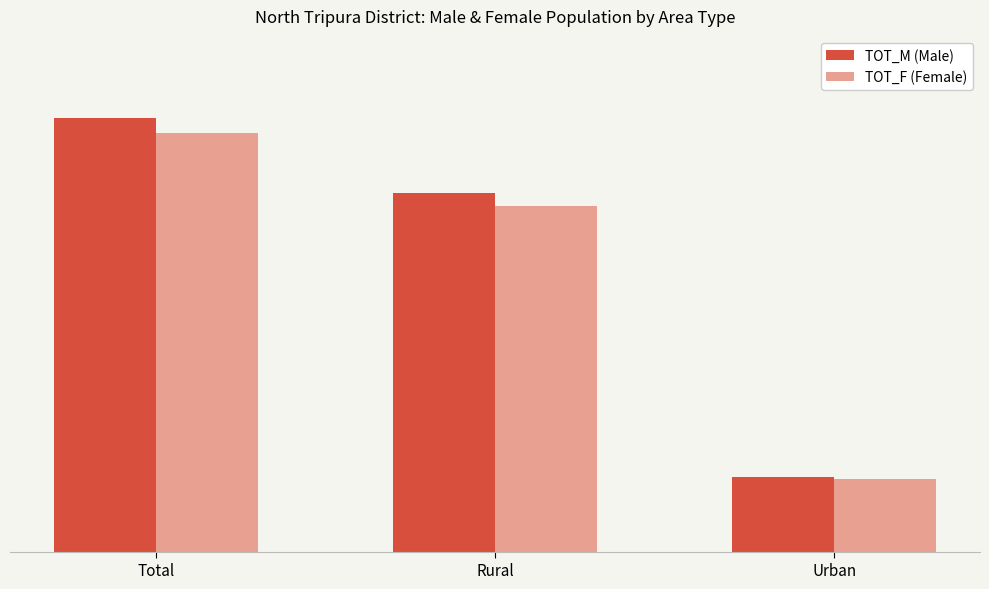

Rank the series at Total from lowest to highest value.

TOT_F (Female), TOT_M (Male)